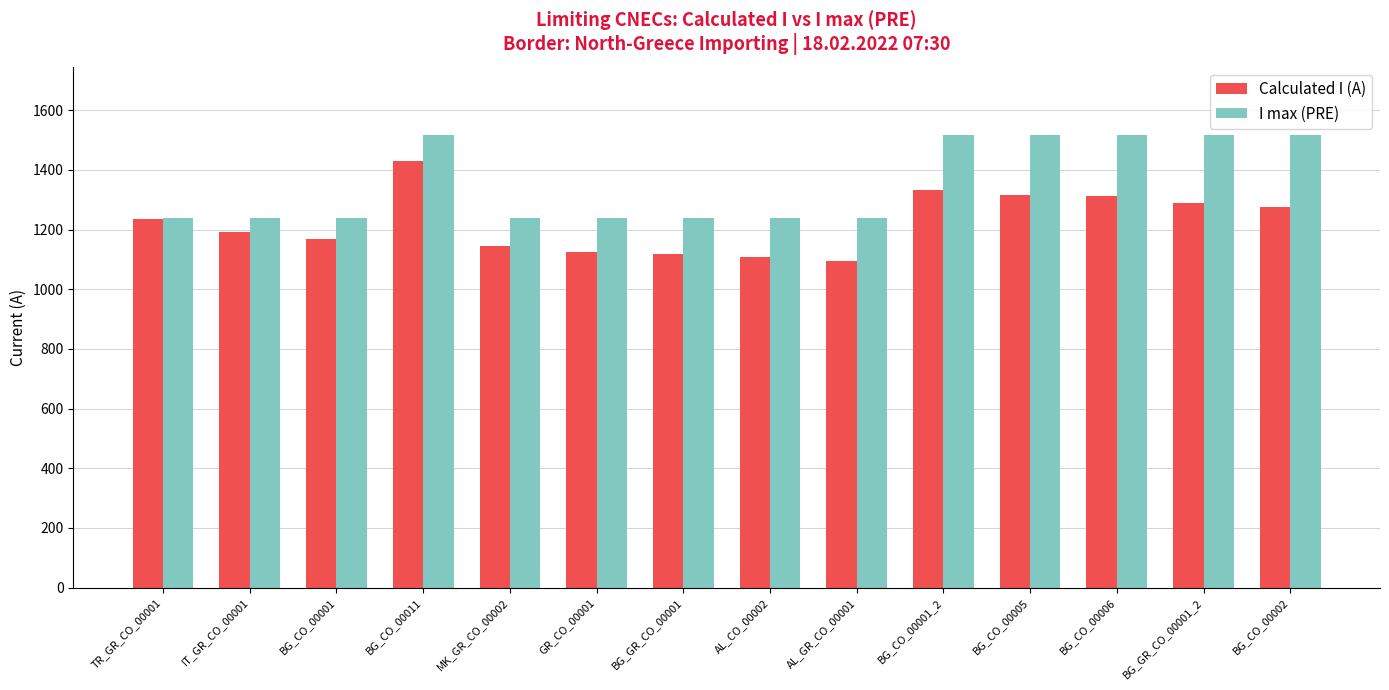

What is the minimum value for I max (PRE)?

1240